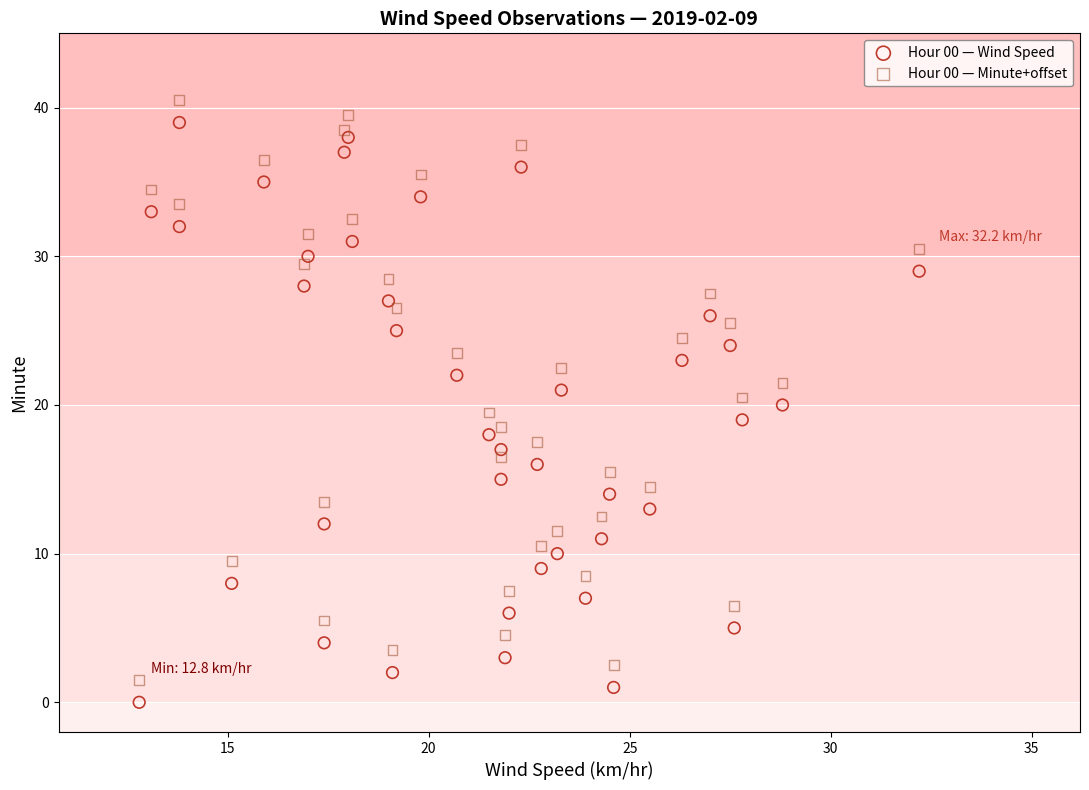

Across all data points, what is the range of X values (max minus min)?

19.4